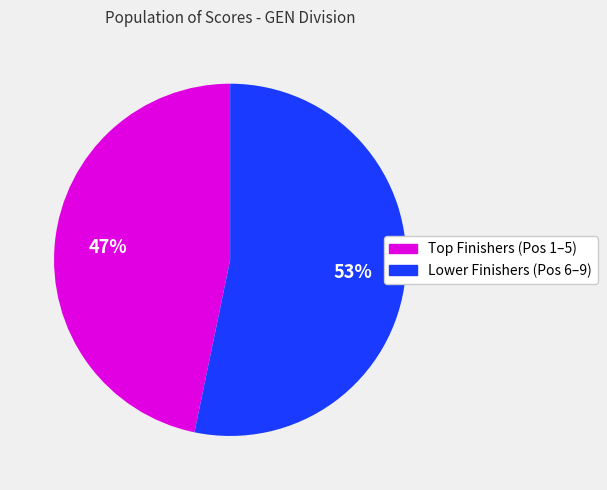

Is there any slice that represents more than half of the pie?

Yes